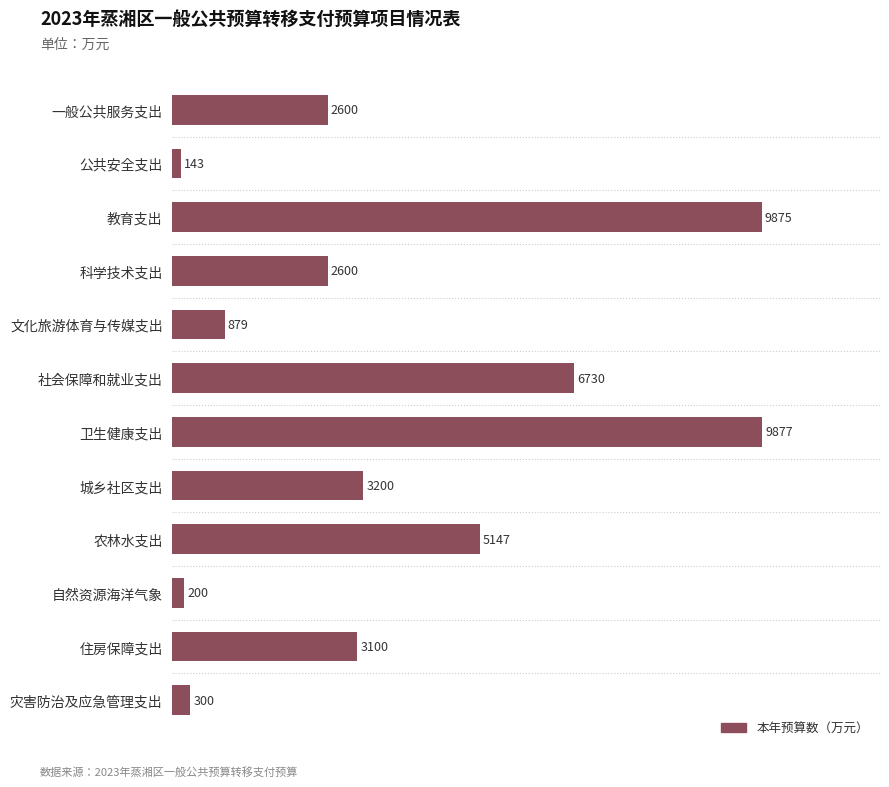

What is the average value?

3721